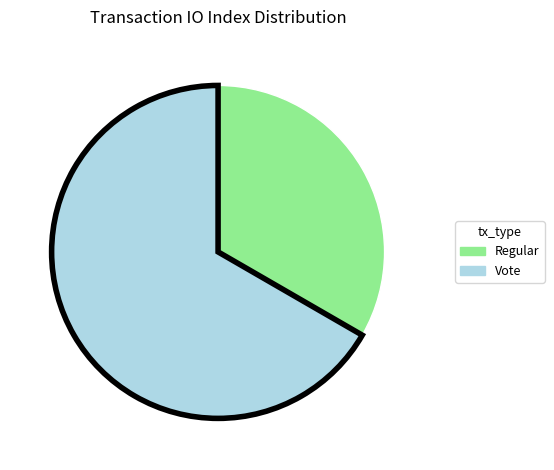

Combined, do Vote and Regular account for over 50%?

Yes